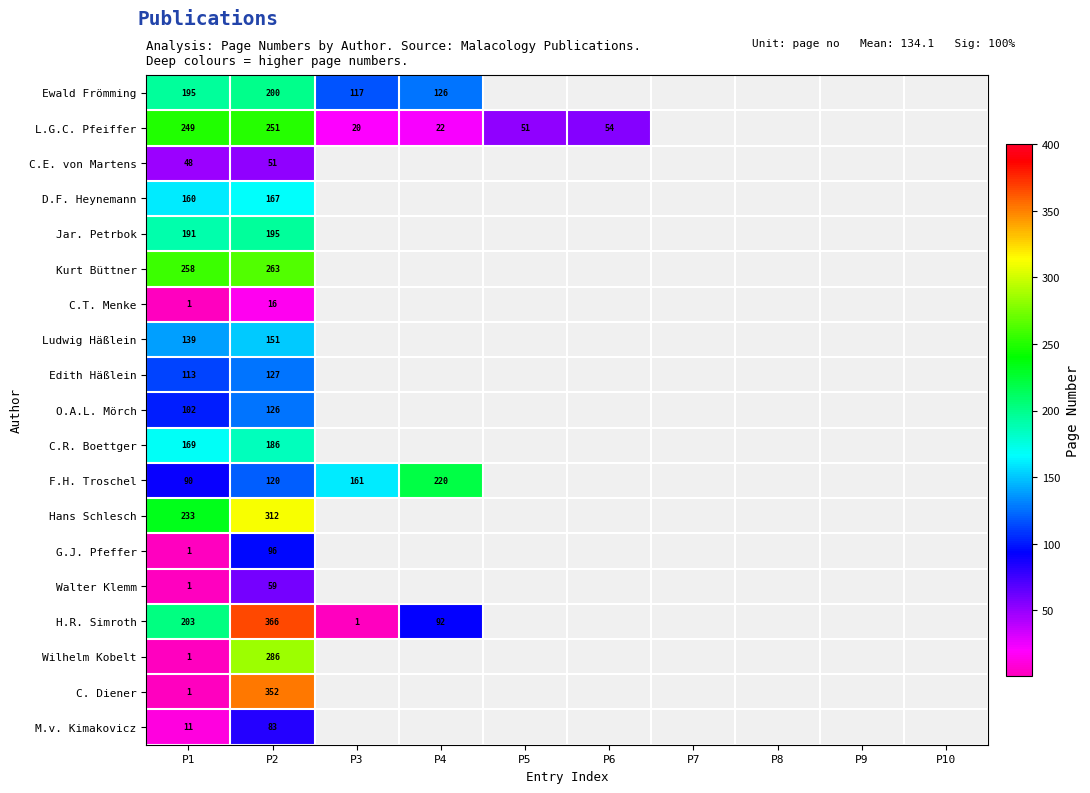

What is the total value across all series at P2?

3407